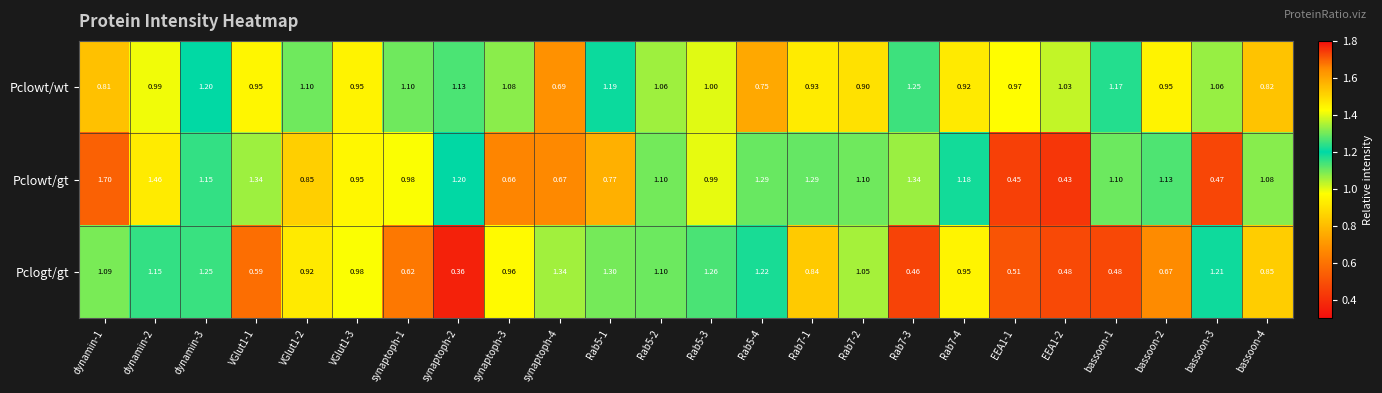

Which series has the widest spread of values?

Pclowt/gt